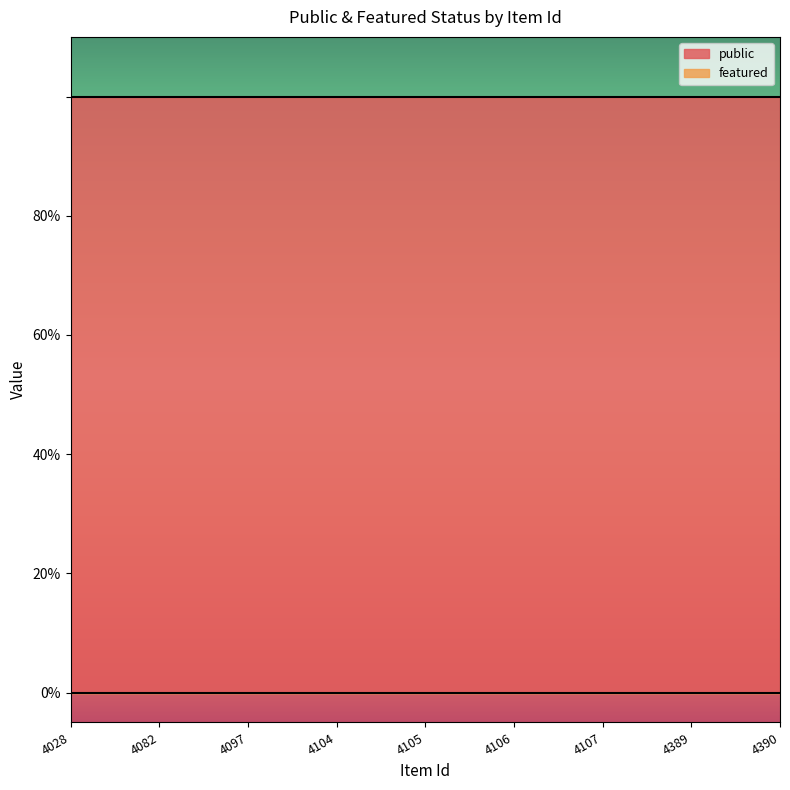

Which series changed the most between 4107 and 4389?

public